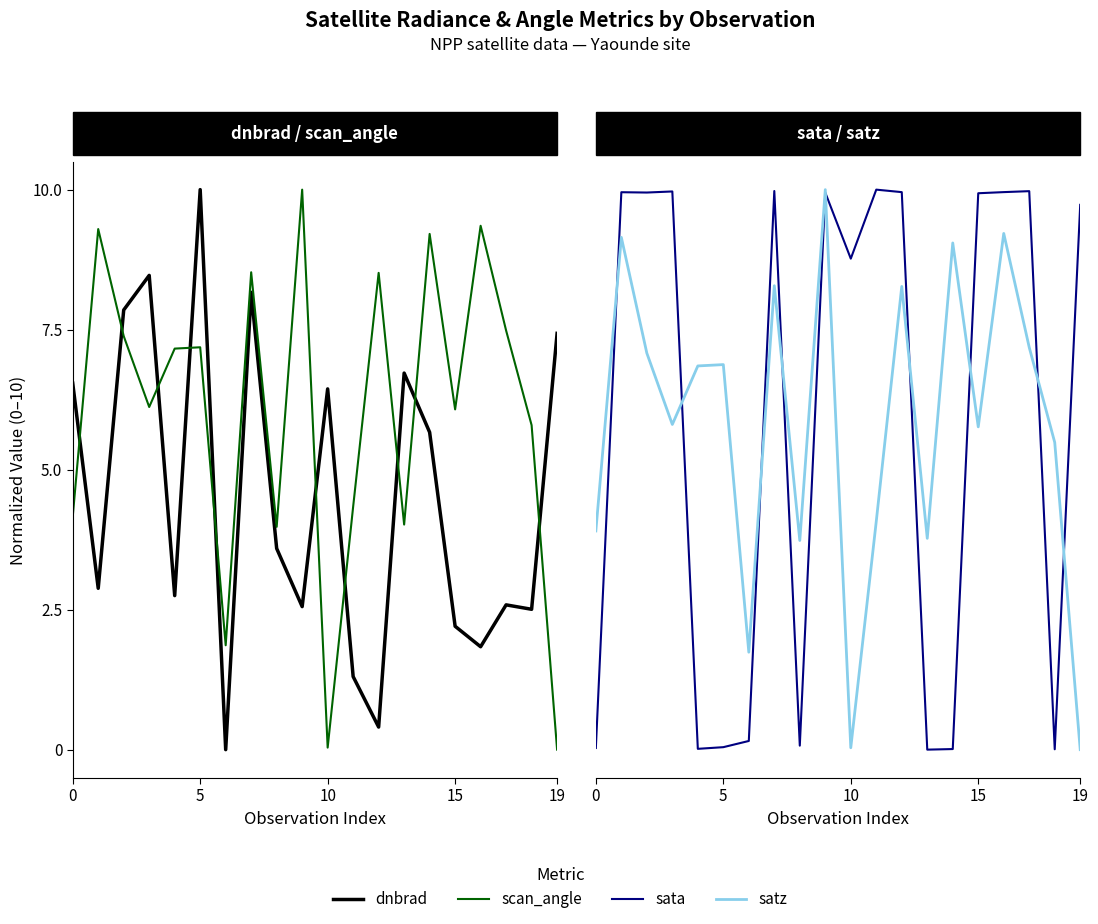

Which category has the lowest value in the scan_angle series?

19